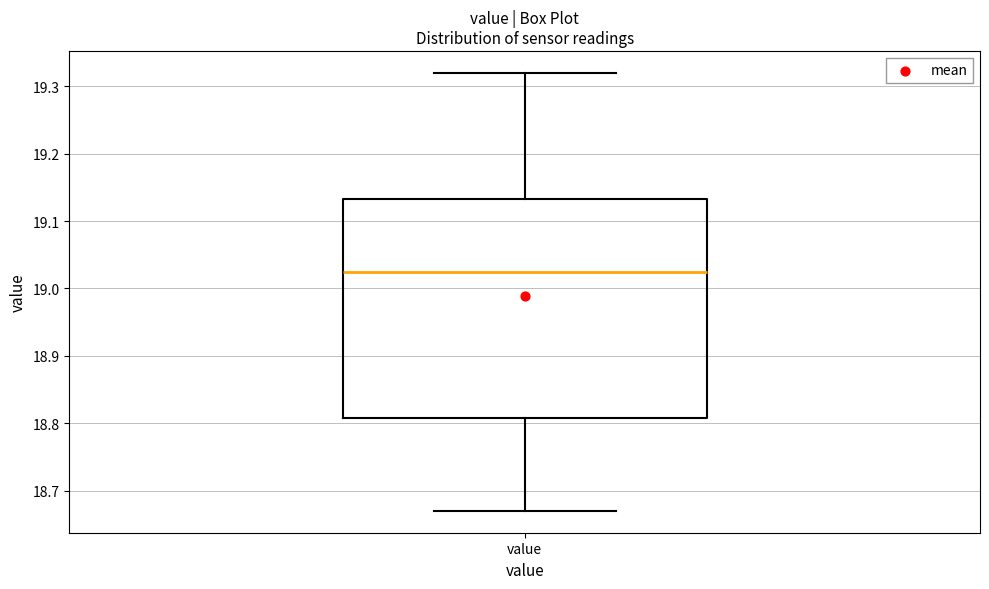

Where is the lower edge of the box for value on the y-axis? The values are not printed on the chart, so give them approximately, as read against the axis.

18.81